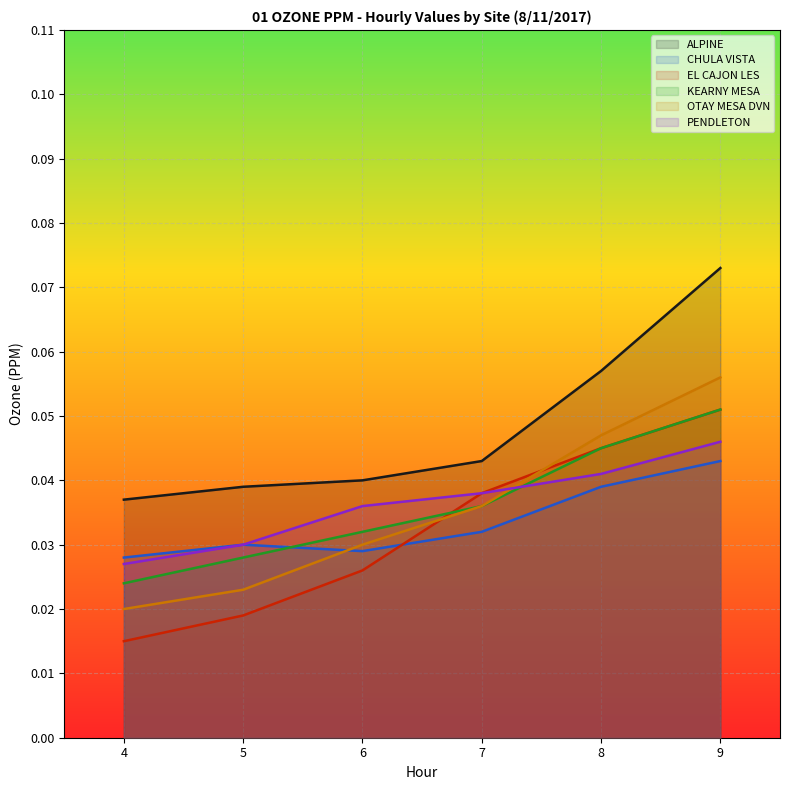

Which series has the largest total across all categories?

ALPINE